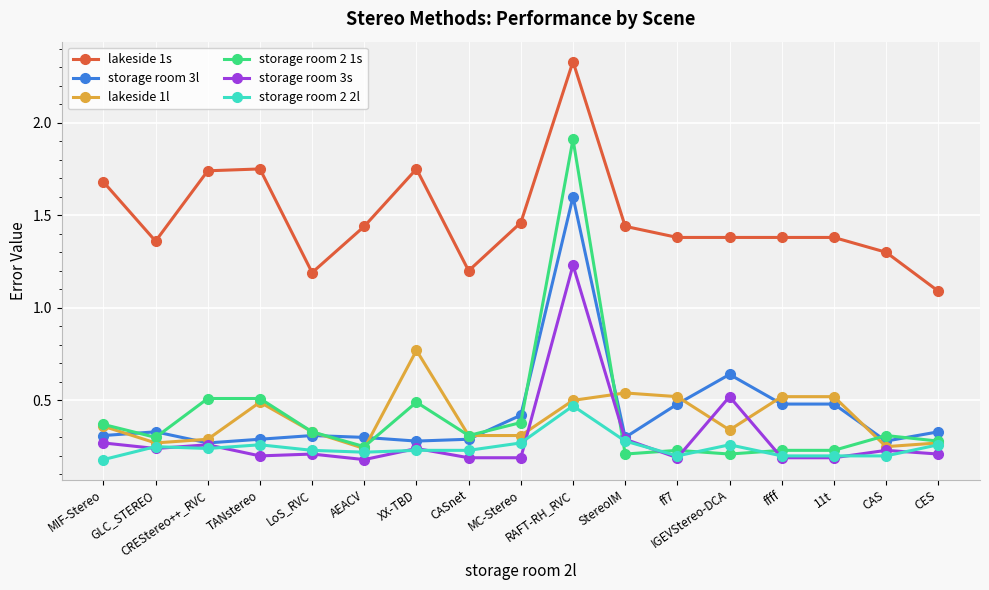

What is the label of the 14th point from the left?

ffff